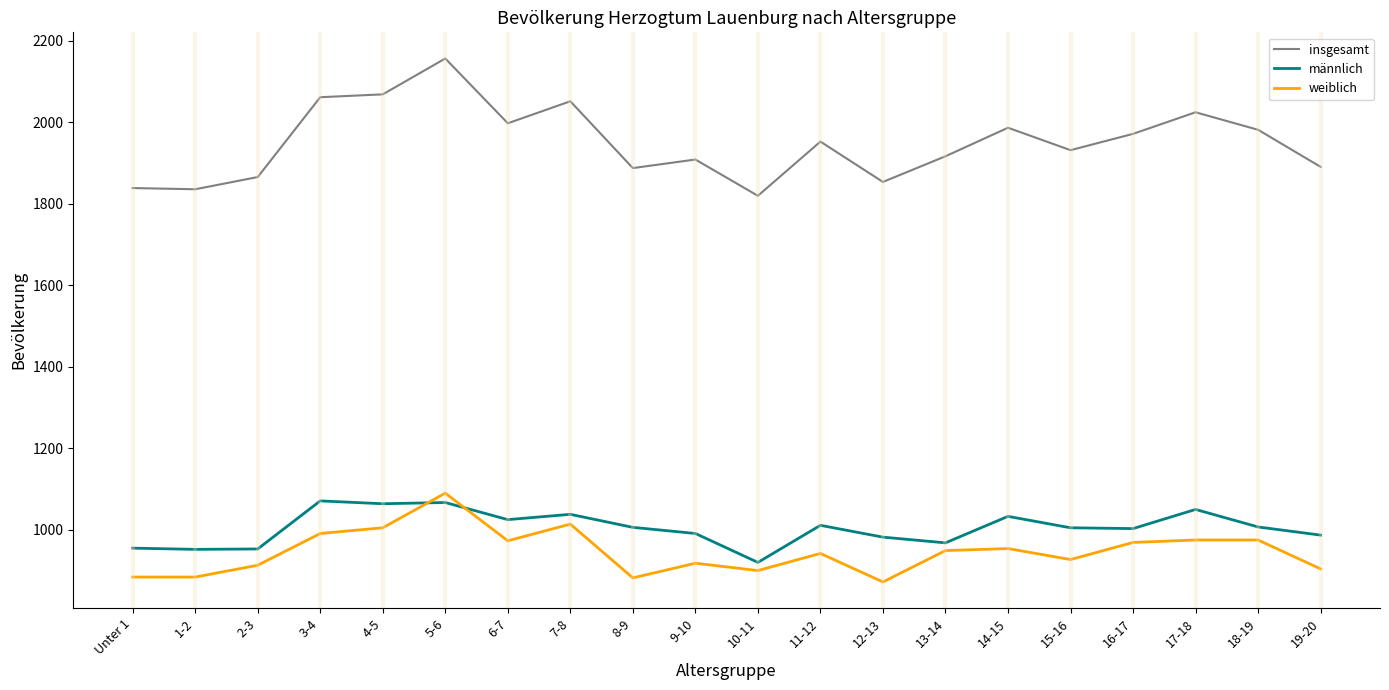

Which series has the largest range (max minus min)?

insgesamt